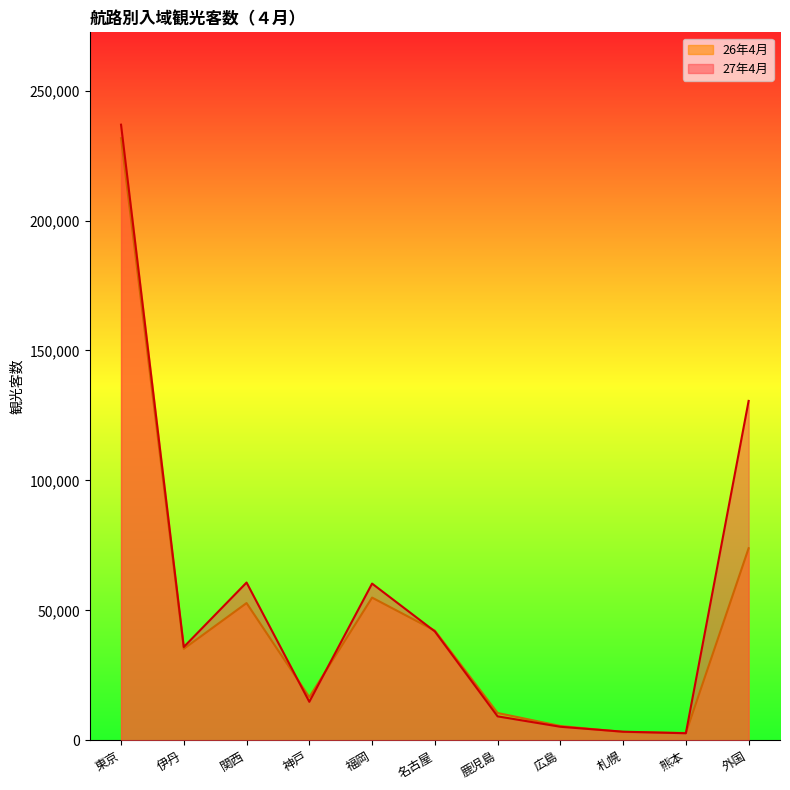

How many lines are shown in the chart?

2